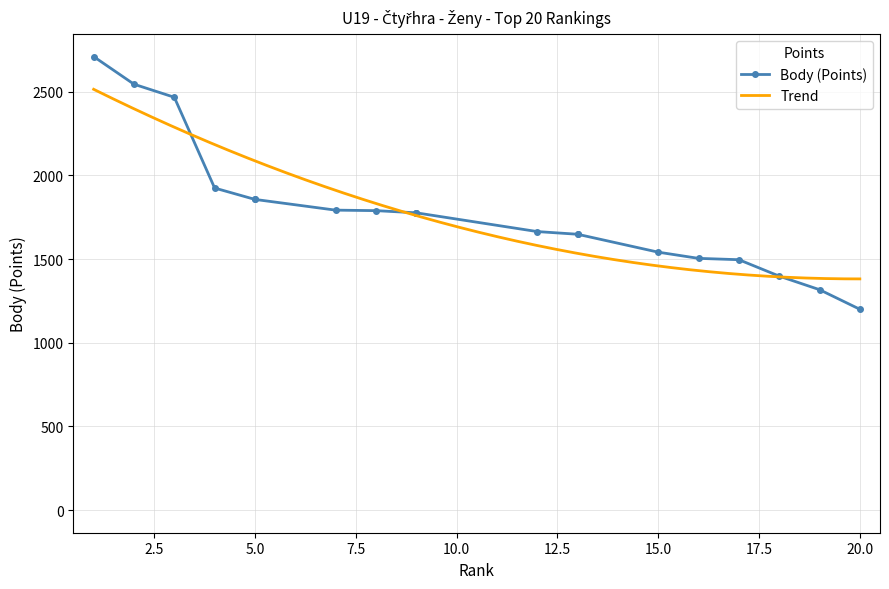

What is the sum of all Body values?

35680